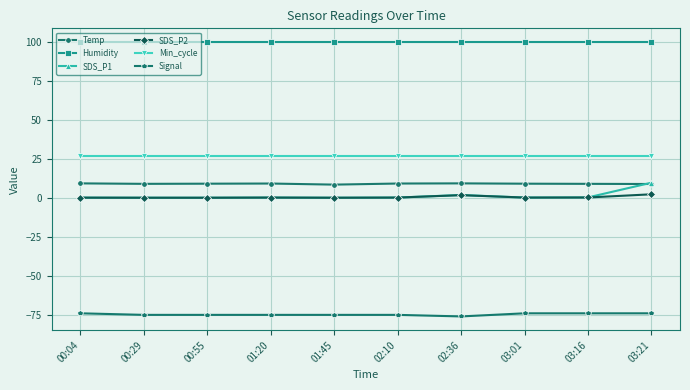

At how many categories does at least one series exceed 59?

10